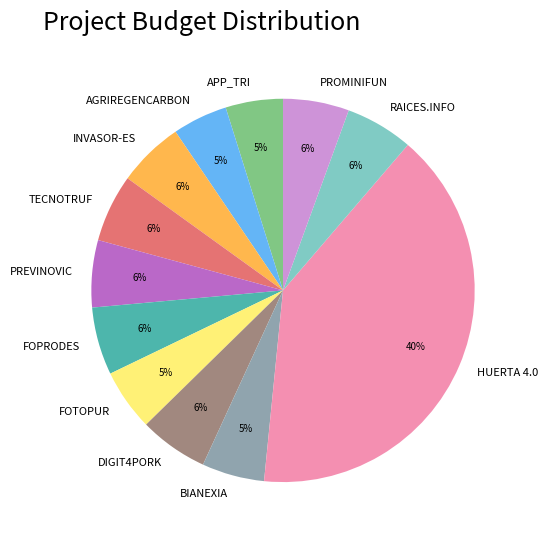

To the nearest percent, what percentage of the pie is PREVINOVIC?

6%